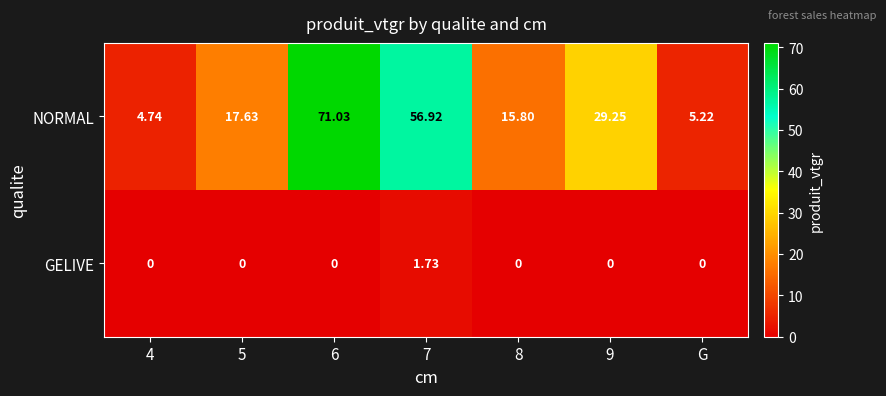

Between 4 and 5, which series saw the biggest shift?

NORMAL